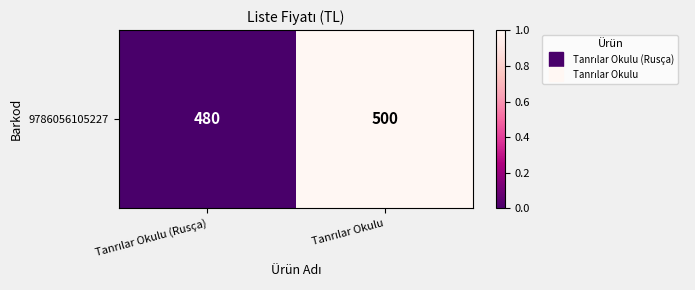

Rank the categories by value from lowest to highest.

Tanrılar Okulu (Rusça), Tanrılar Okulu